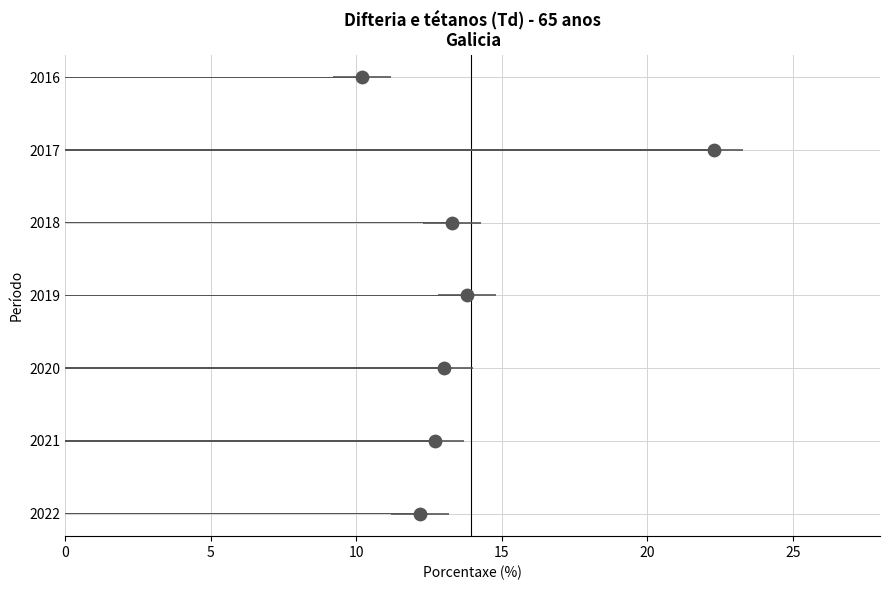

What is the change in value from 2019 to 2018?

-0.5